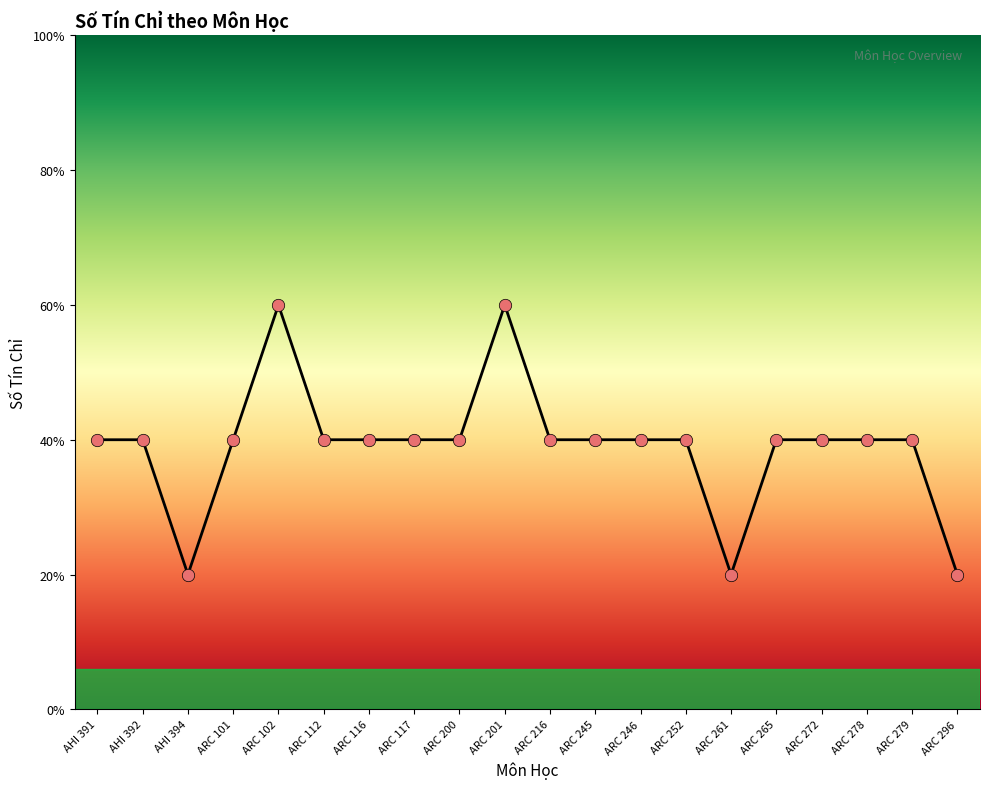

Which has a higher value, ARC 102 or ARC 252?

ARC 102